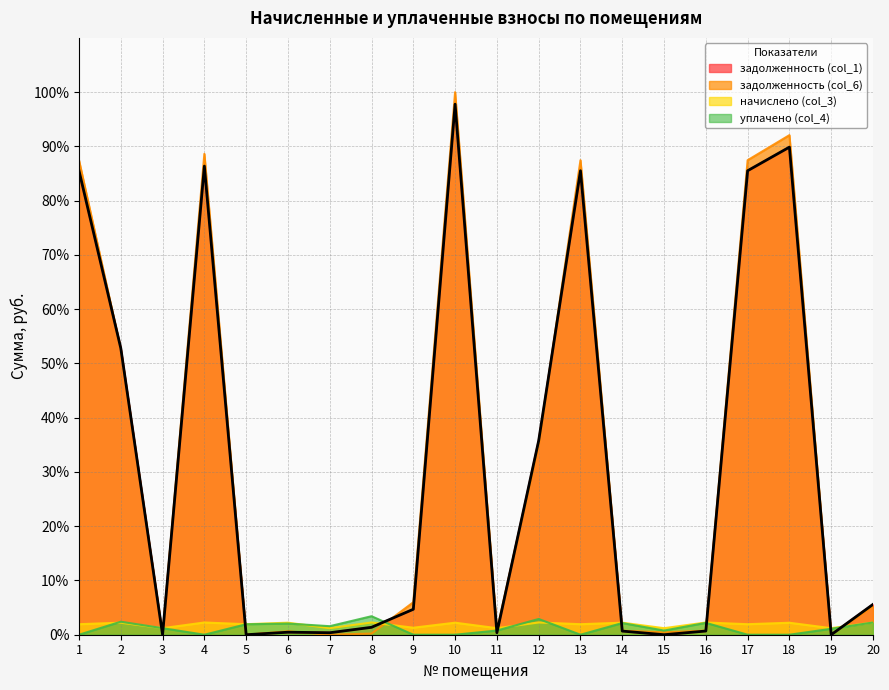

What is the difference between the maximum and minimum values in the начислено (col_3) series?

1.1